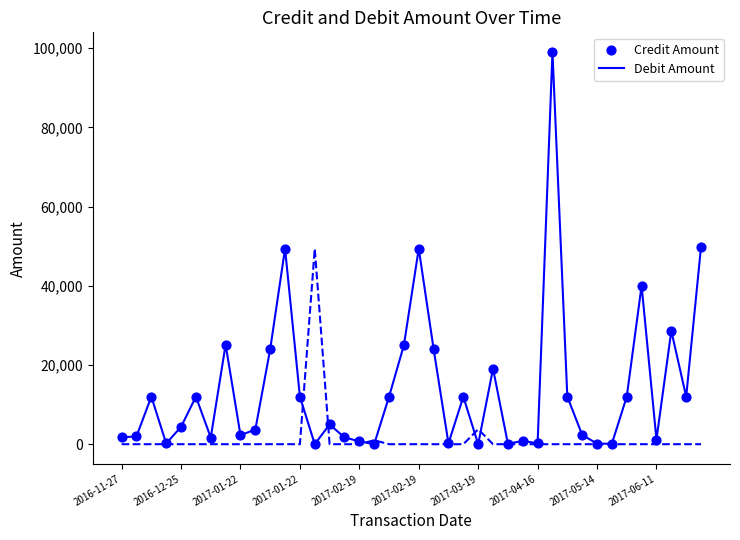

Which series has the largest total across all categories?

Credit Amount